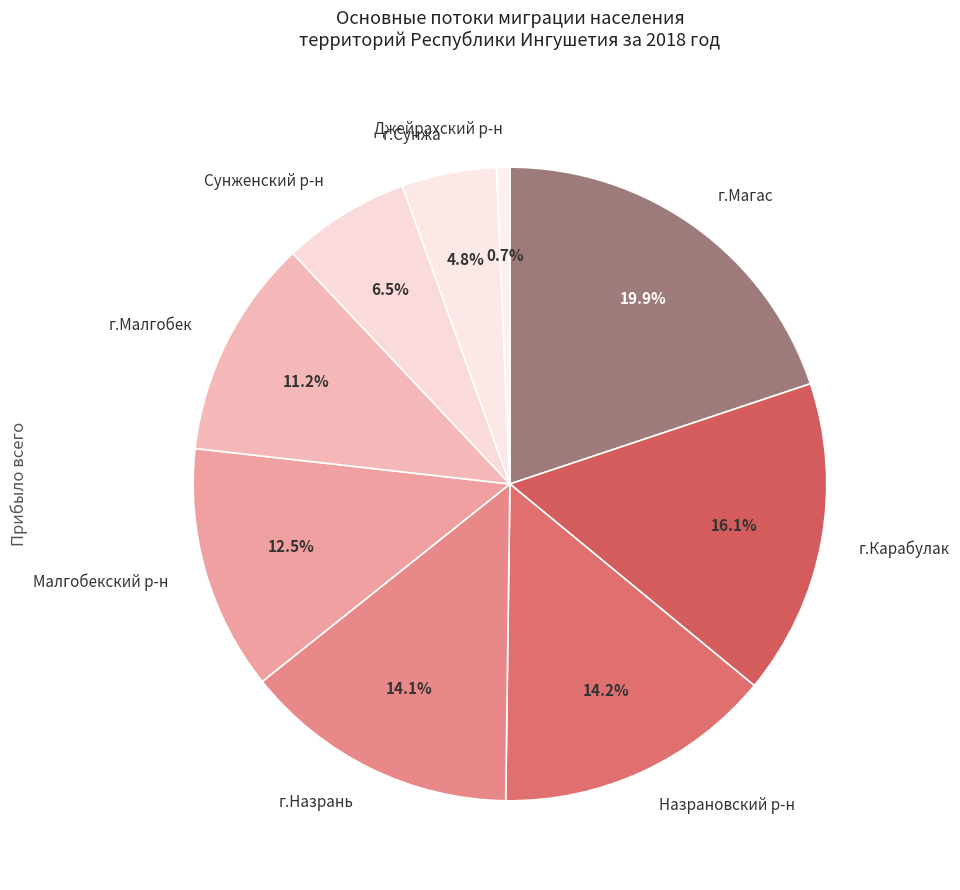

How many segments does this pie chart have?

9